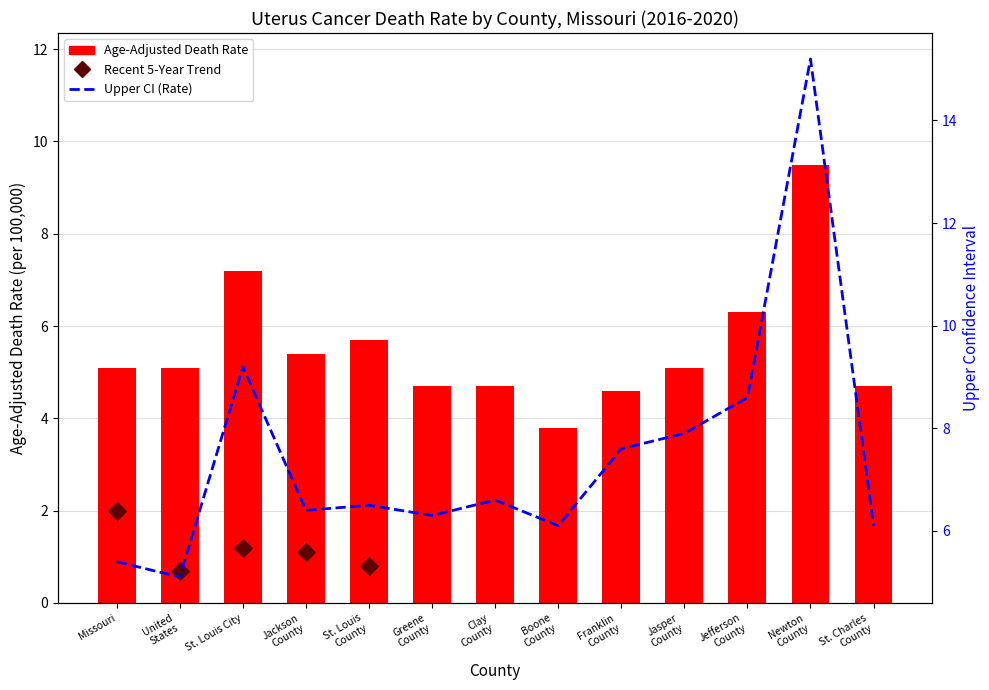

Which series contains the highest Y value?

Upper CI